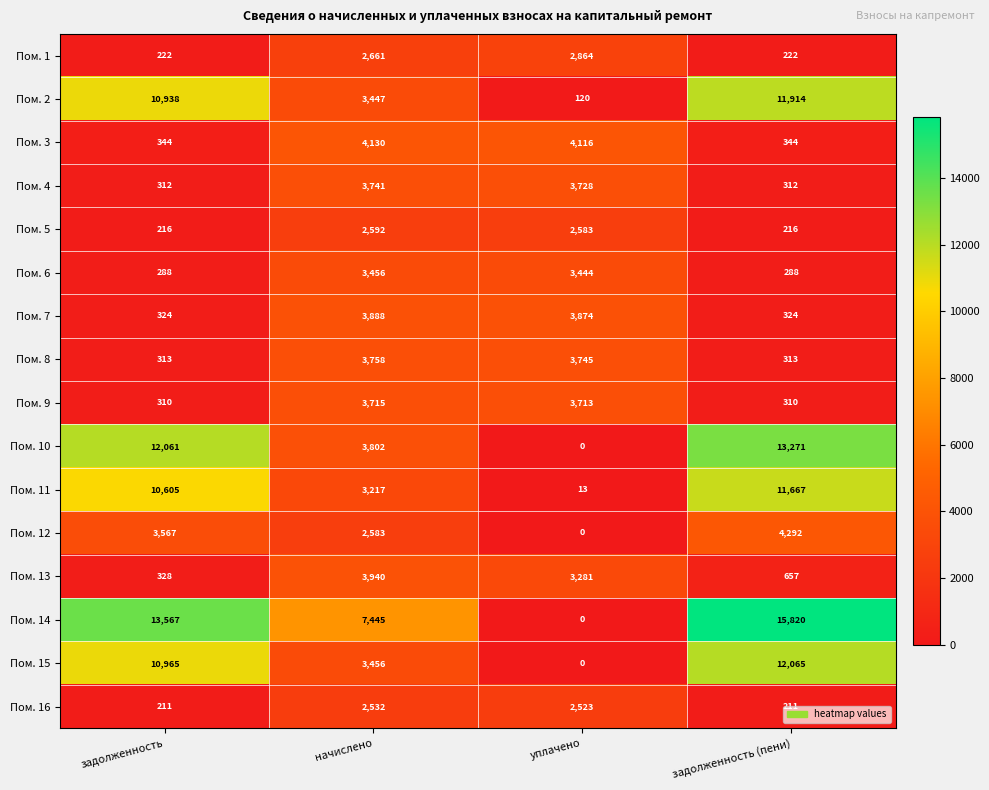

Which category has the highest value in the Пом. 16 series?

начислено